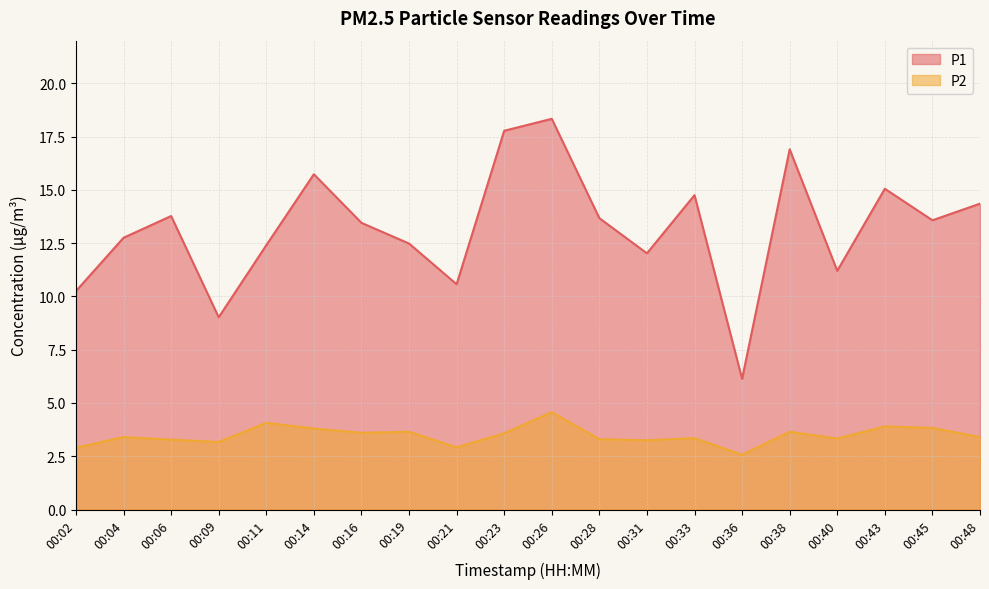

What is the difference between the second highest and minimum values in the P2 series?

1.5